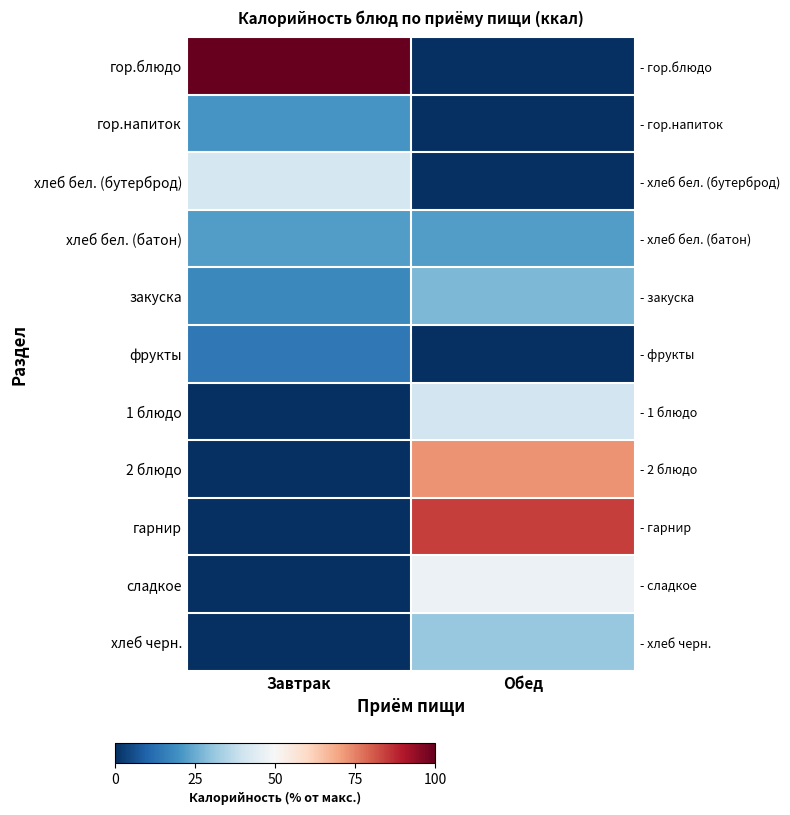

Which series has the widest spread of values?

гор.блюдо